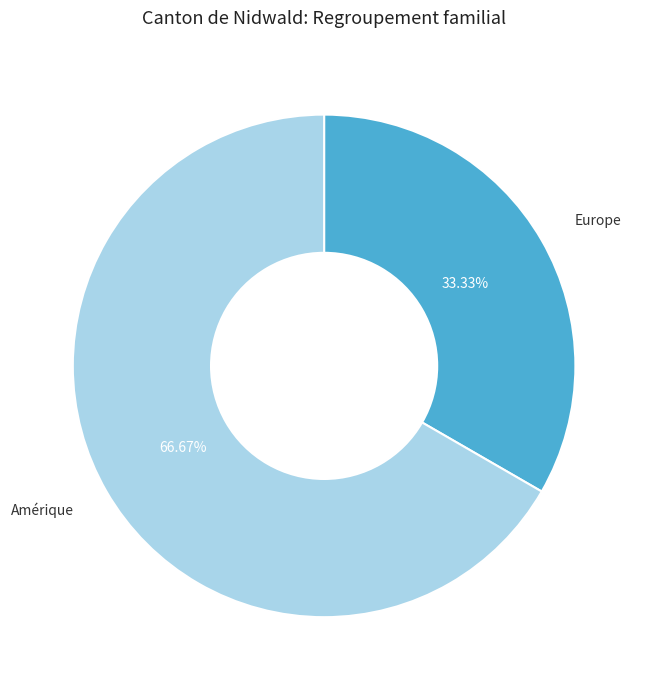

How many slices are in this pie chart?

2